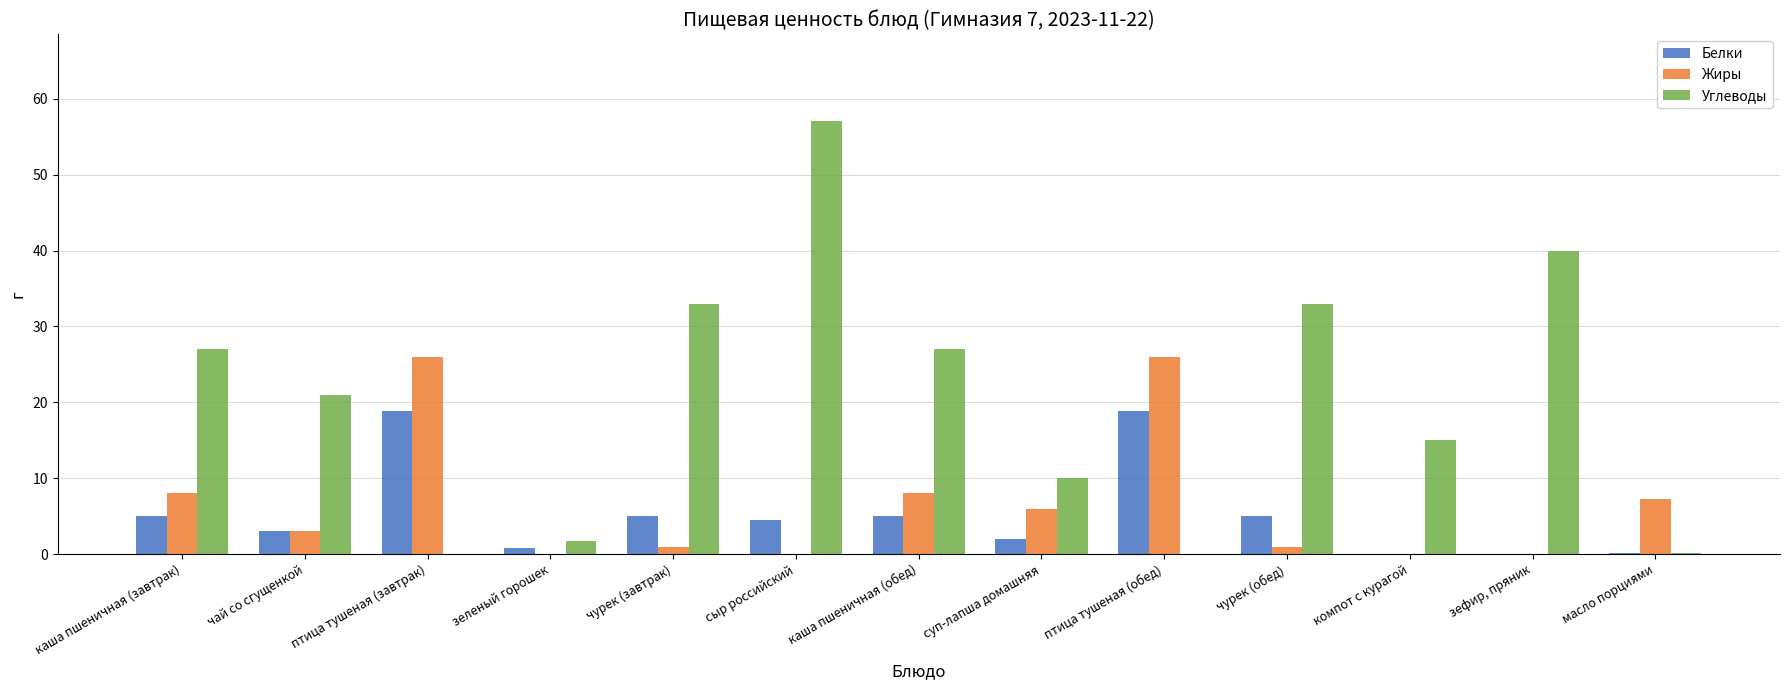

What is the sum of all Белки values?

68.3